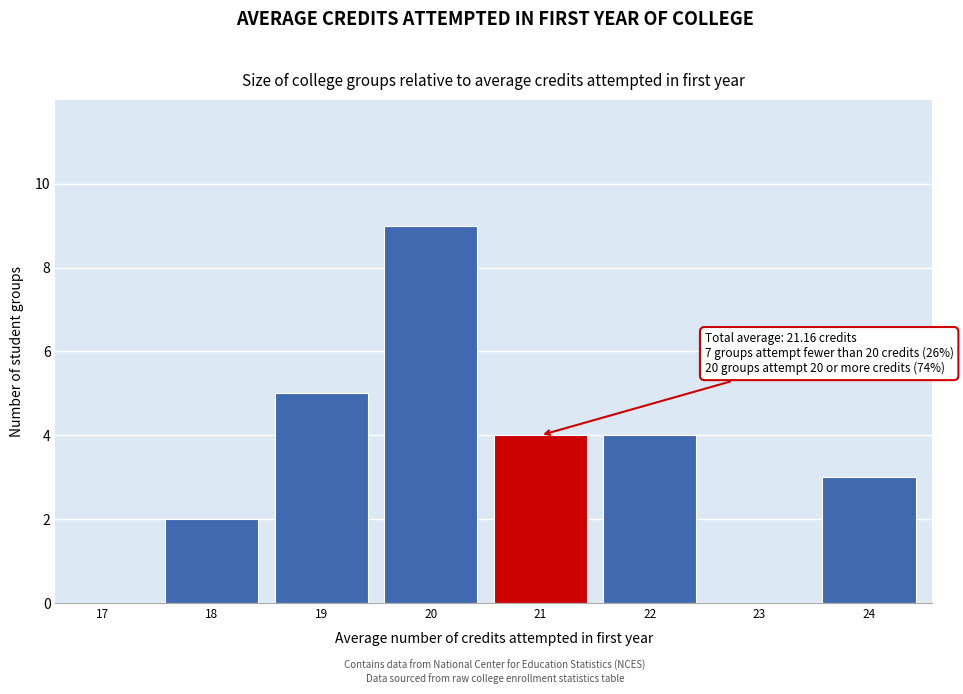

Reading left to right, transcribe all the data shown in this chart.

17=0	18=2	19=5	20=9	21=4	22=4	23=0	24=3